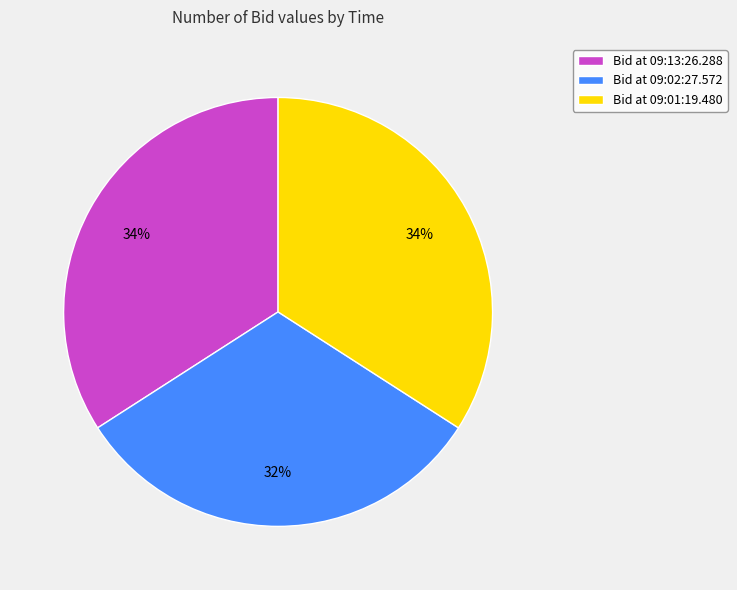

True or false: Bid at 09:01:19.480 accounts for 34% of the total.

True